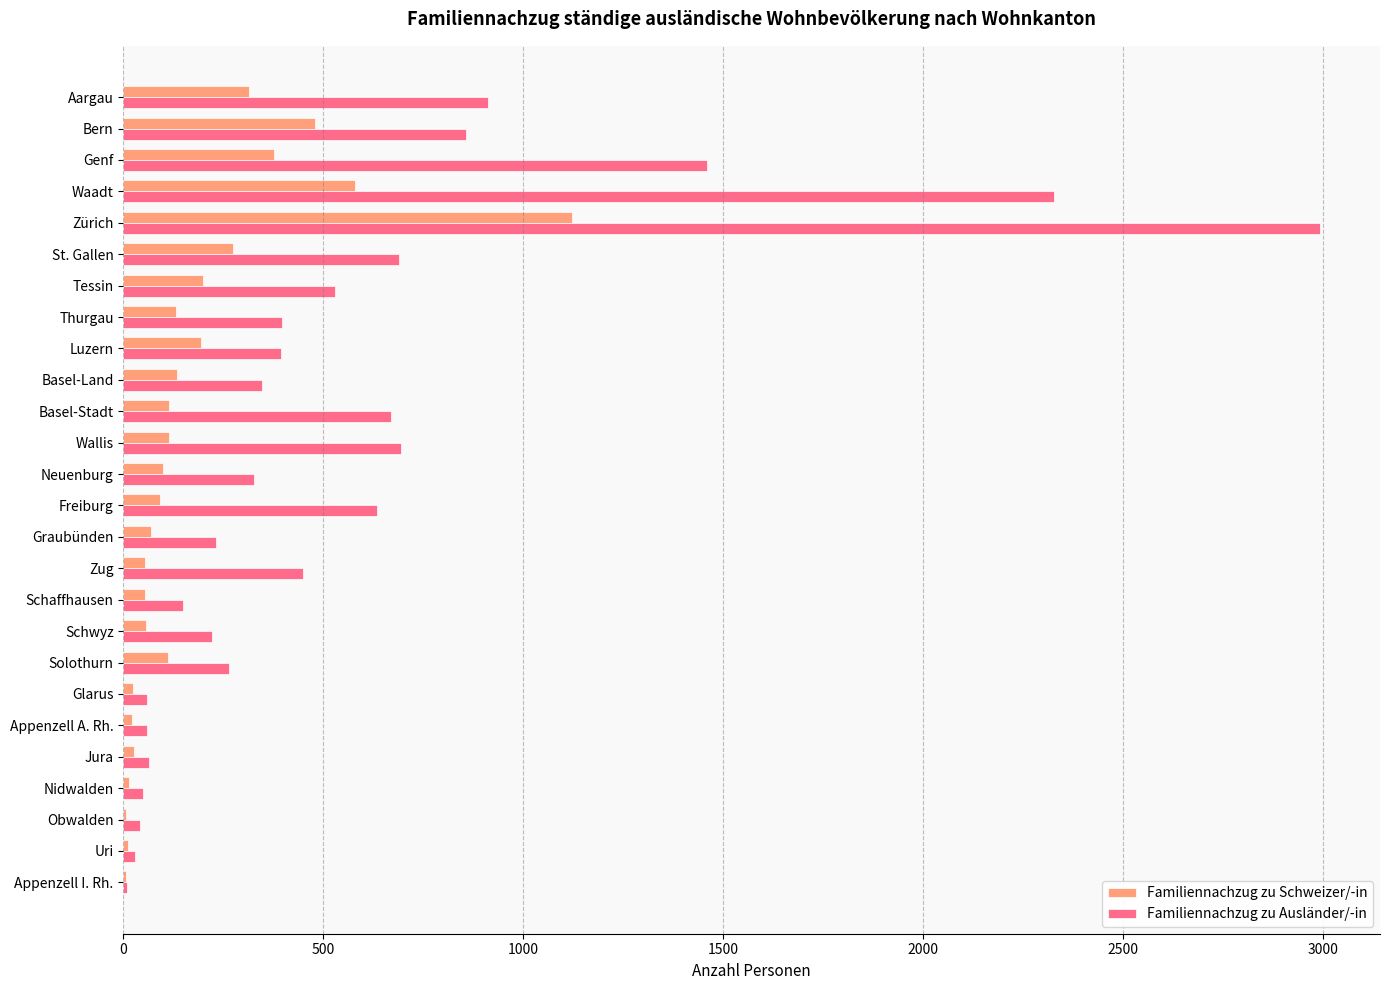

Is it true that Familiennachzug zu Schweizer/-in equals 111 at Solothurn?

True